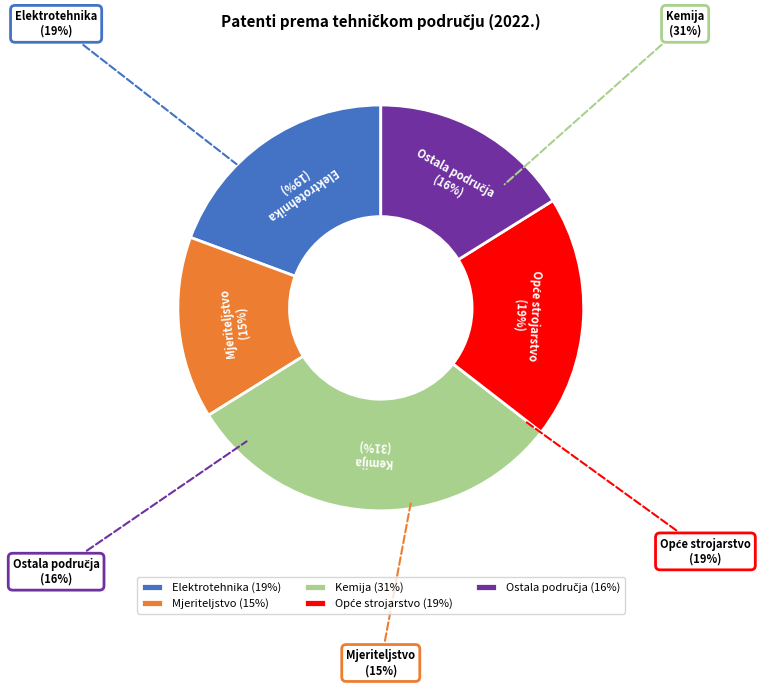

What is the smallest slice in the pie chart?

Mjeriteljstvo